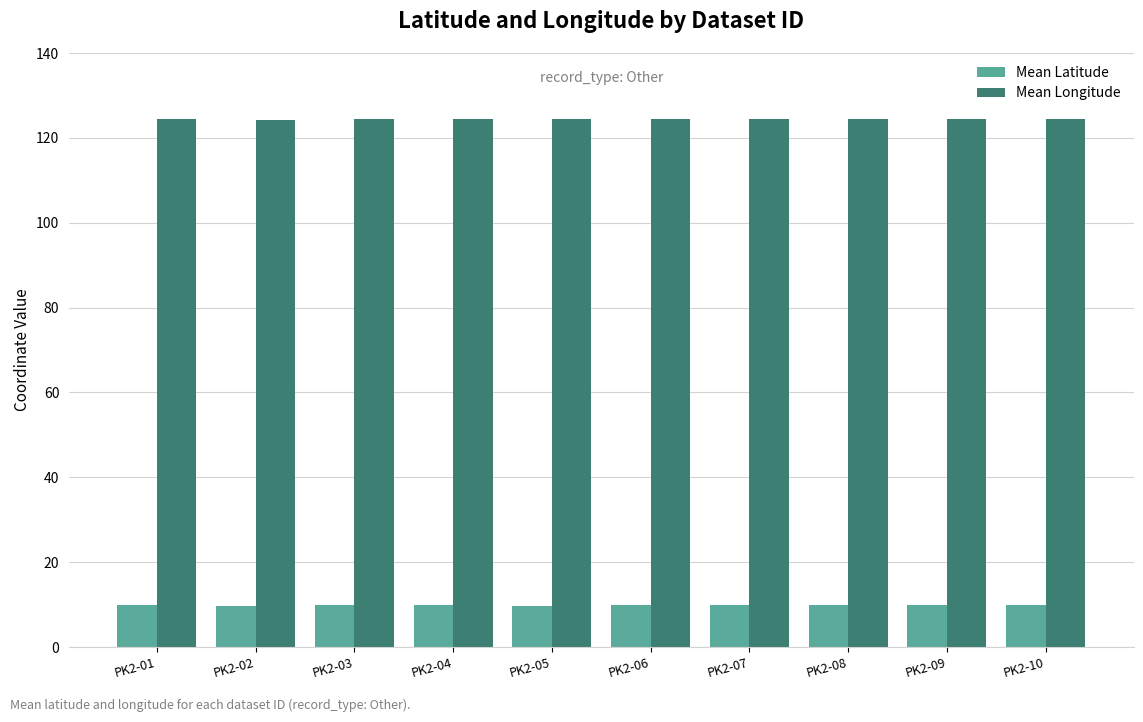

Does the chart contain stacked bars?

No